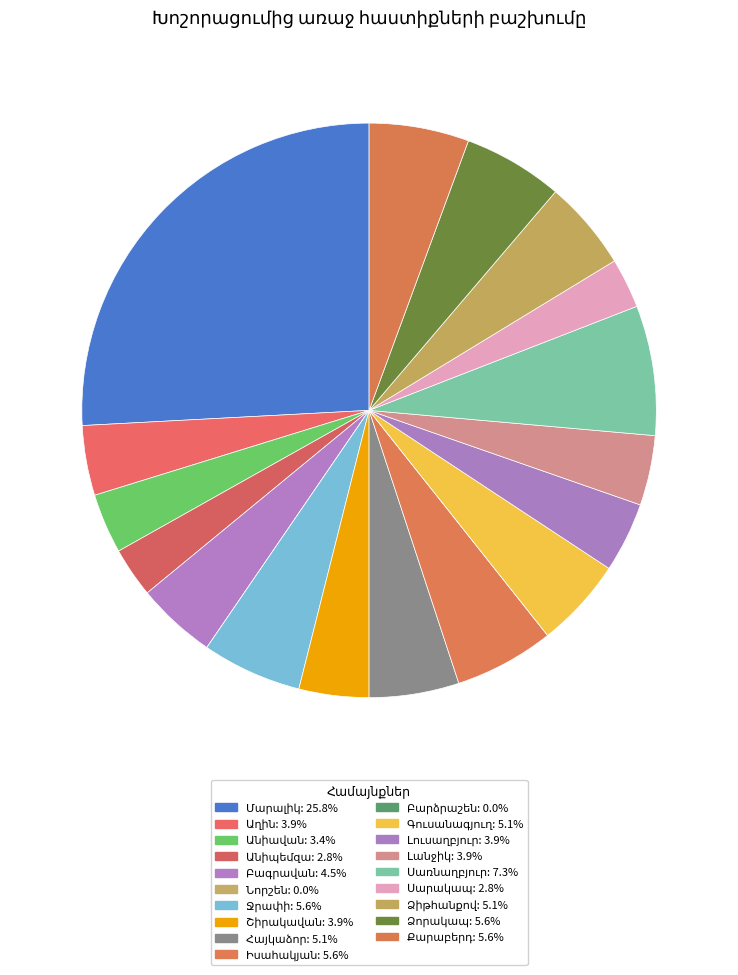

Count the number of slices in the pie.

19